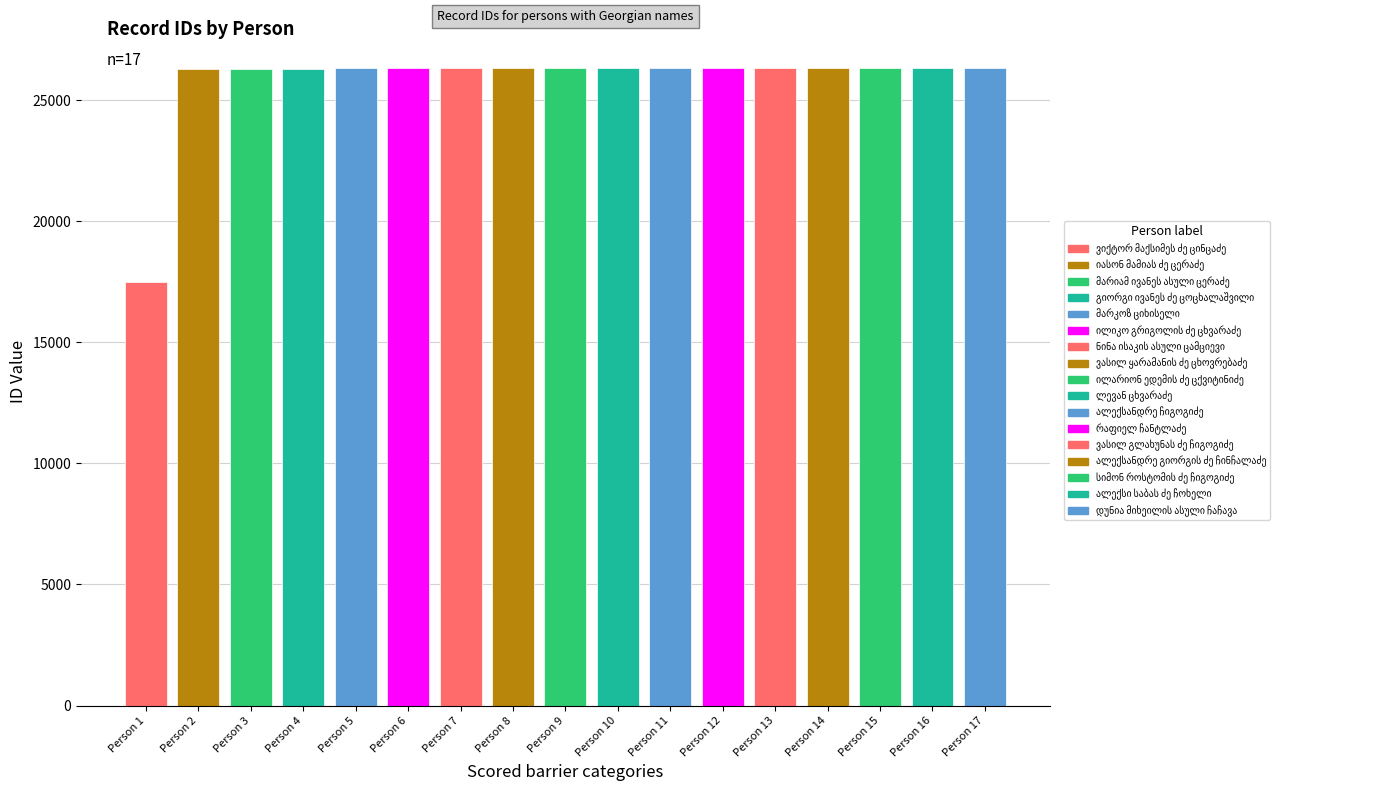

Which has a higher value, Person 1 or Person 11?

Person 11